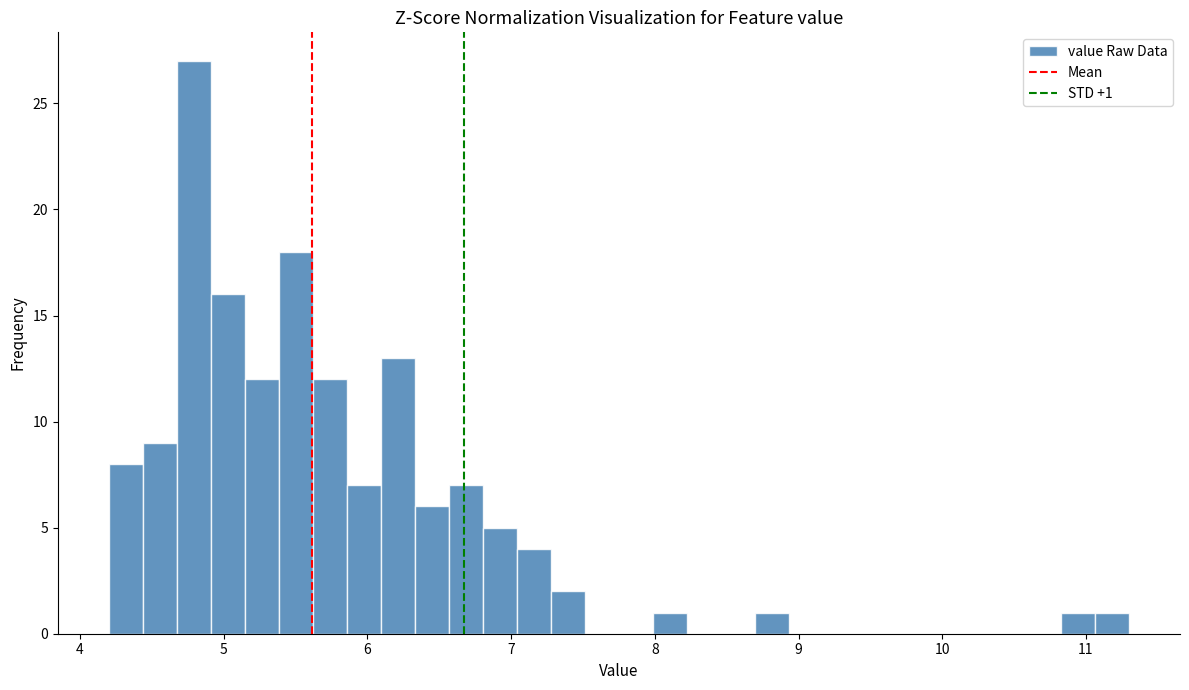

Read against the x-axis, roughly where is the centre of the tallest bar?

4.8